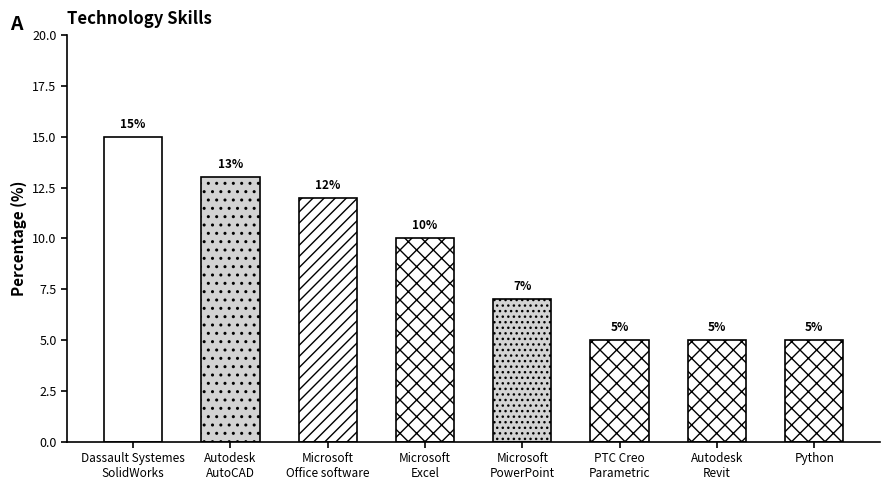

What is the maximum value shown in the chart?

15